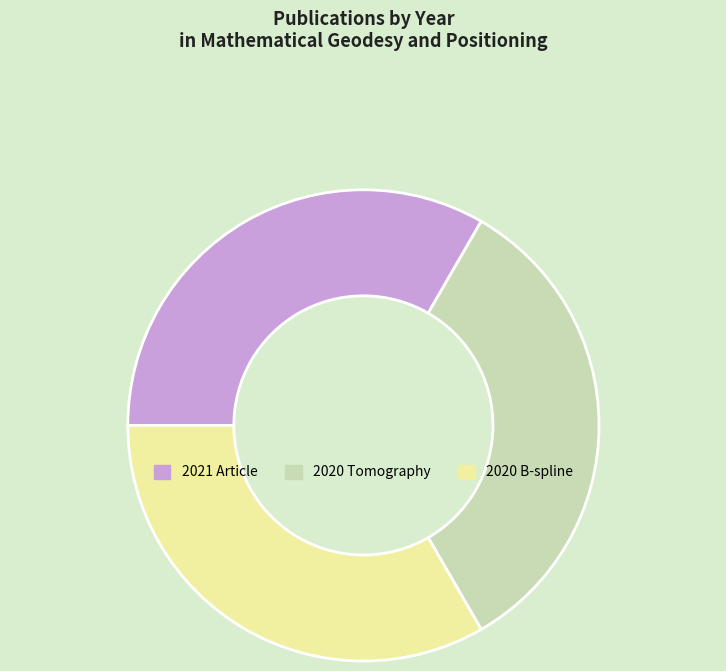

Is there any slice that represents more than half of the pie?

No